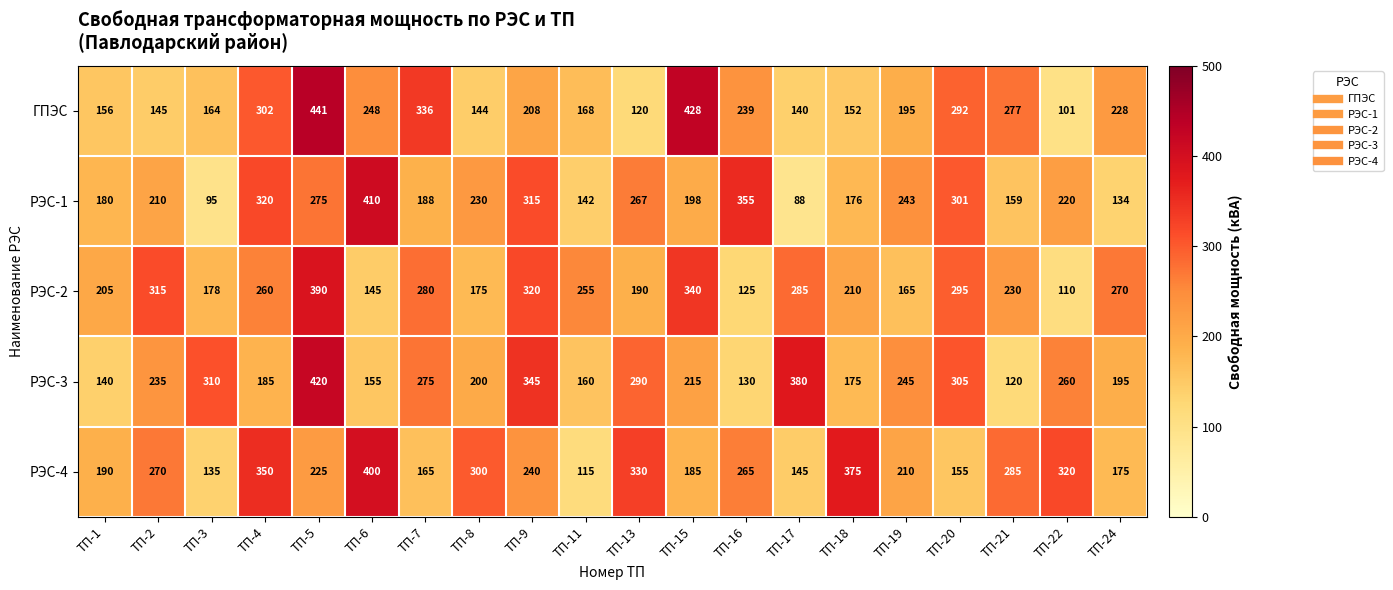

At which category does the chart reach its minimum across all series?

ТП-17